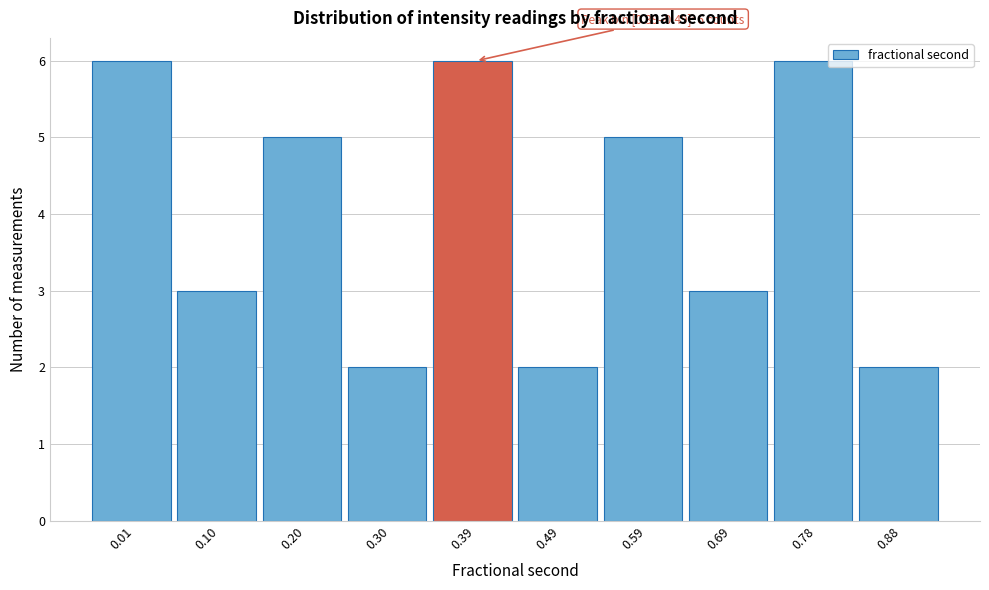

Reading left to right, extract all data points from this chart.

6	3	5	2	6	2	5	3	6	2